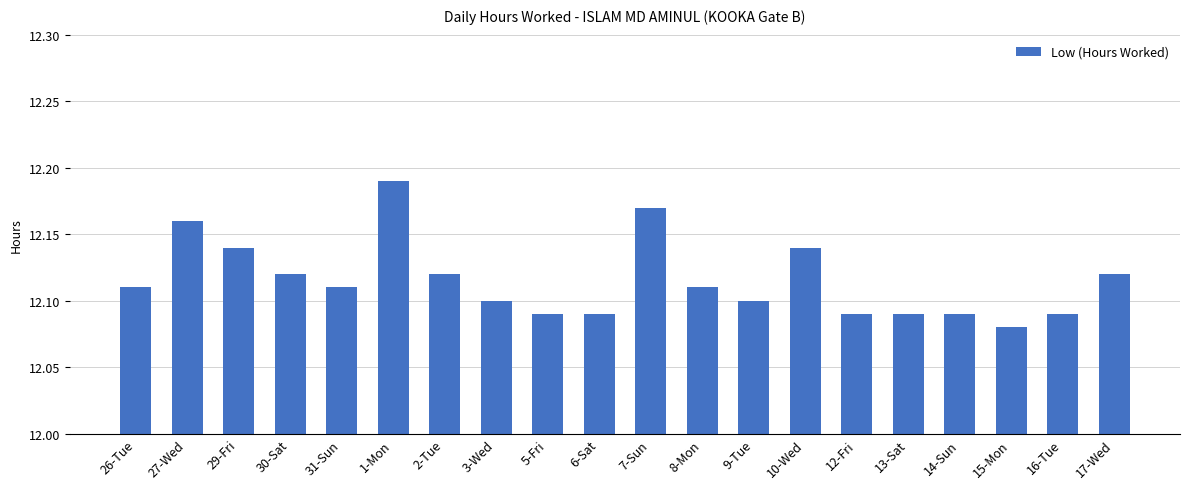

How many series are shown in this chart?

1